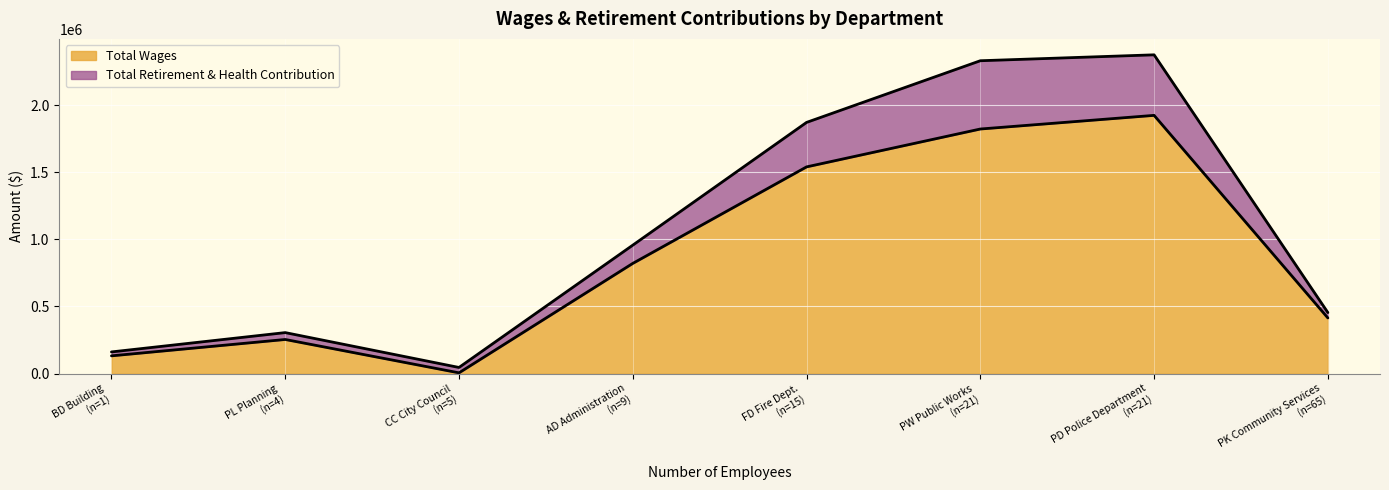

How many lines are shown in the chart?

2